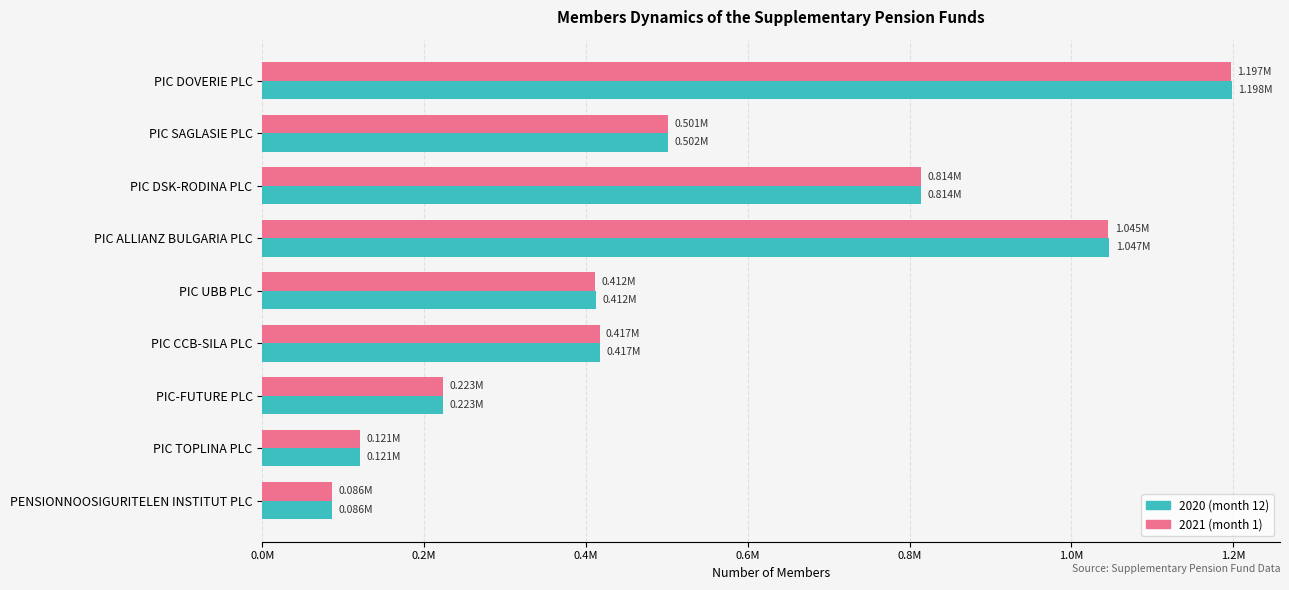

Rank the series by their average value, from highest to lowest.

2020 (month 12), 2021 (month 1)